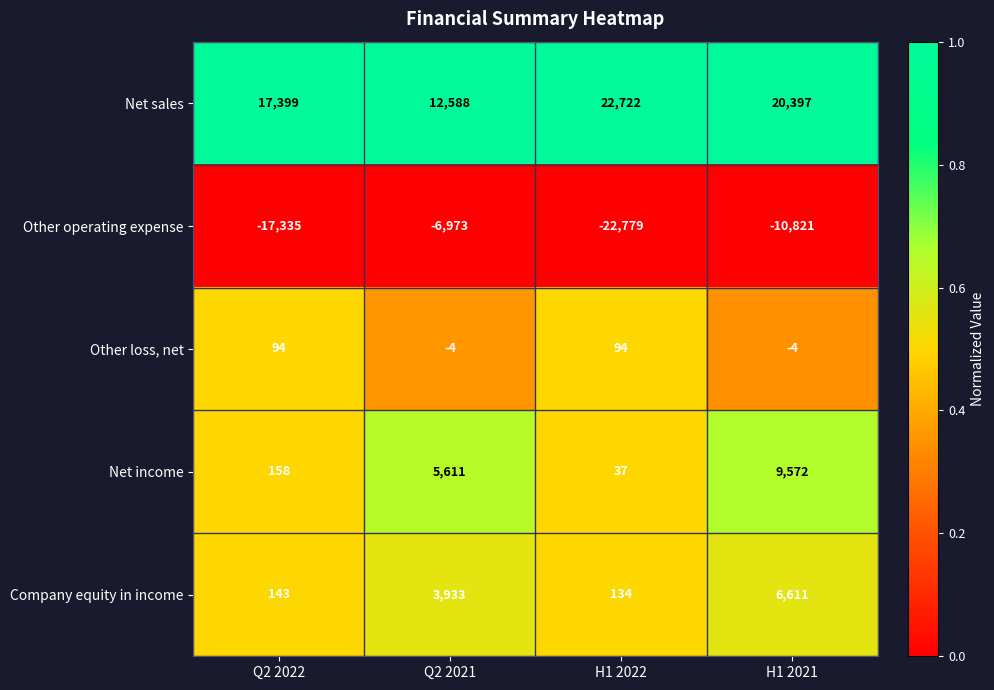

Reading left to right, transcribe all the data shown in this chart.

Net sales: Q2 2022=17399	Q2 2021=12588	H1 2022=22722	H1 2021=20397
Other operating expense: Q2 2022=-17335	Q2 2021=-6973	H1 2022=-22779	H1 2021=-10821
Other loss, net: Q2 2022=94	Q2 2021=-4	H1 2022=94	H1 2021=-4
Net income: Q2 2022=158	Q2 2021=5611	H1 2022=37	H1 2021=9572
Company equity in income: Q2 2022=143	Q2 2021=3933	H1 2022=134	H1 2021=6611